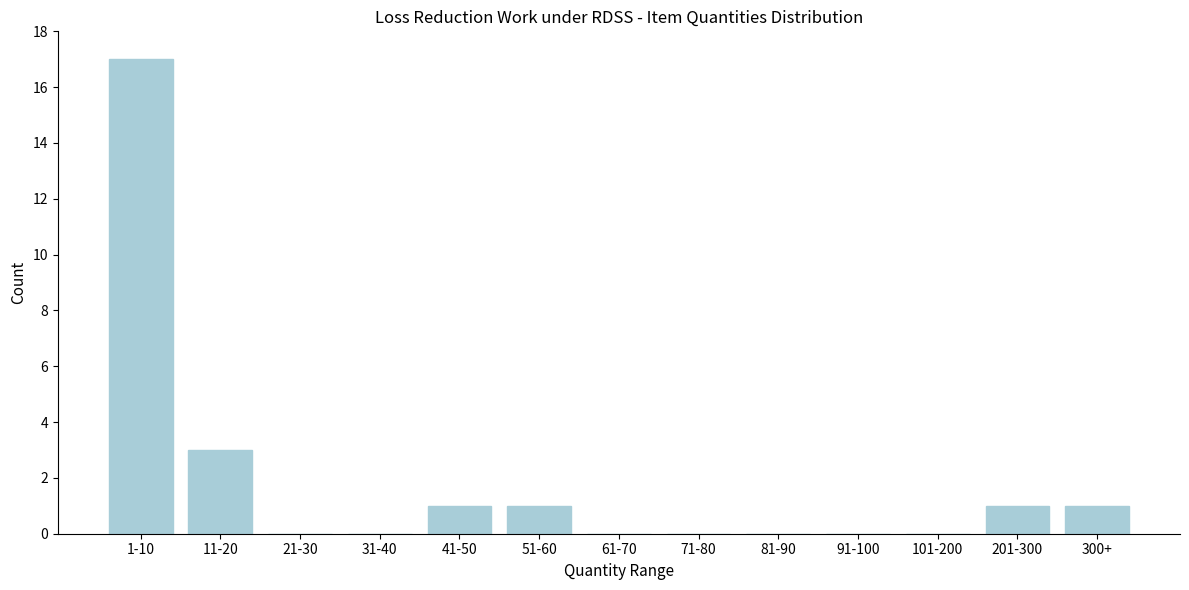

Reading right to left, transcribe all the data shown in this chart.

300+=1	201-300=1	101-200=0	91-100=0	81-90=0	71-80=0	61-70=0	51-60=1	41-50=1	31-40=0	21-30=0	11-20=3	1-10=17